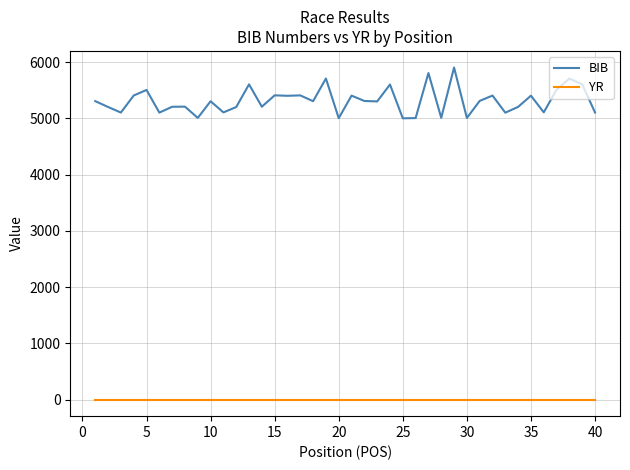

What is the maximum value shown in the chart?

5903